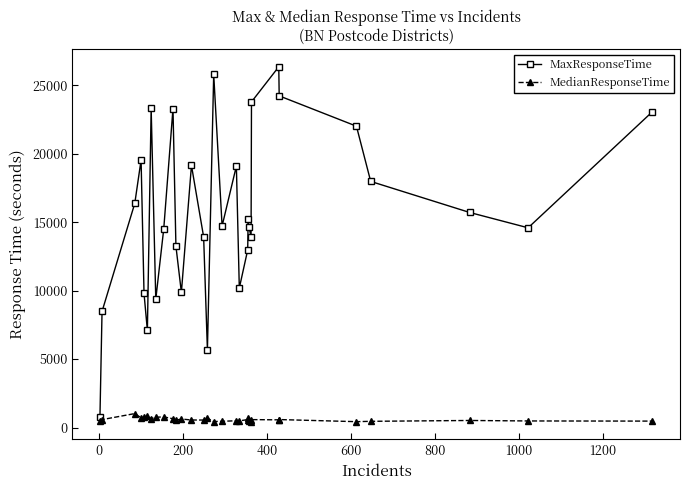

Count the number of data series in this chart.

2